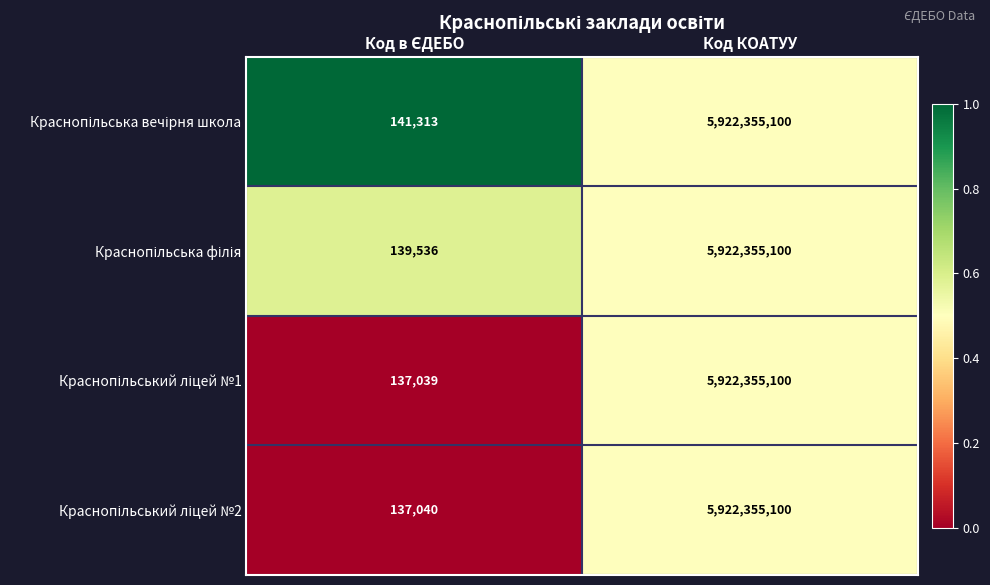

What is the greatest value displayed?

5922355100